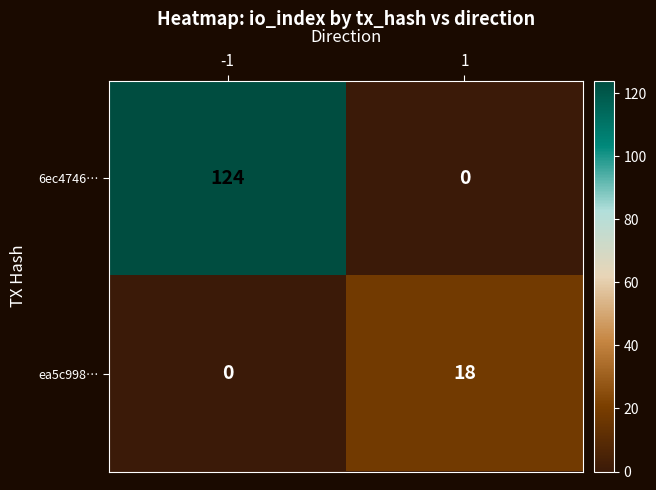

Which series has the widest spread of values?

6ec4746…